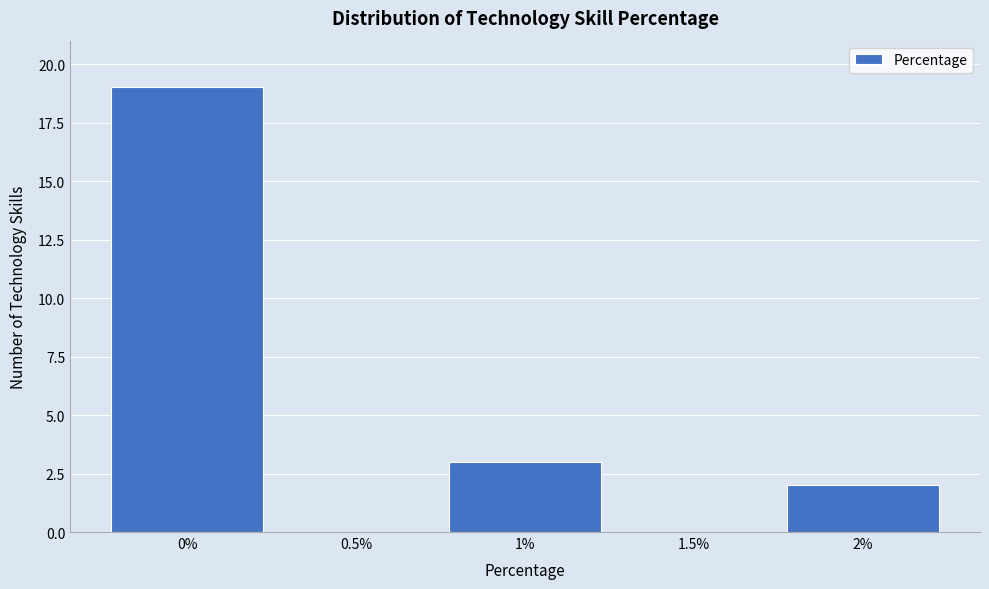

What is the greatest value displayed?

19